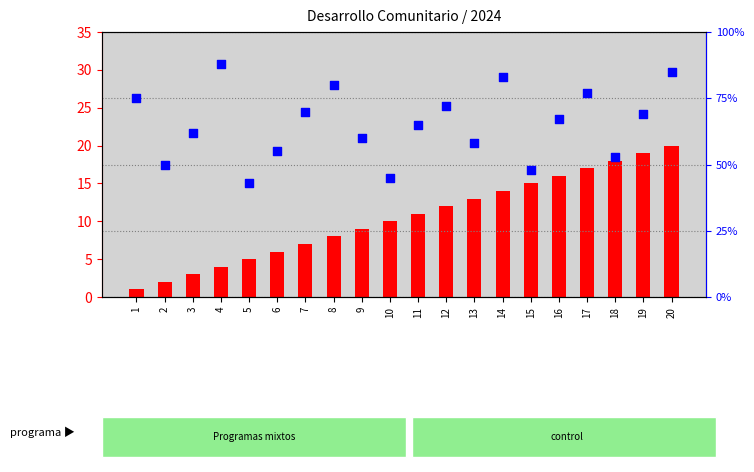

At which category is the sum across all series the highest?

20